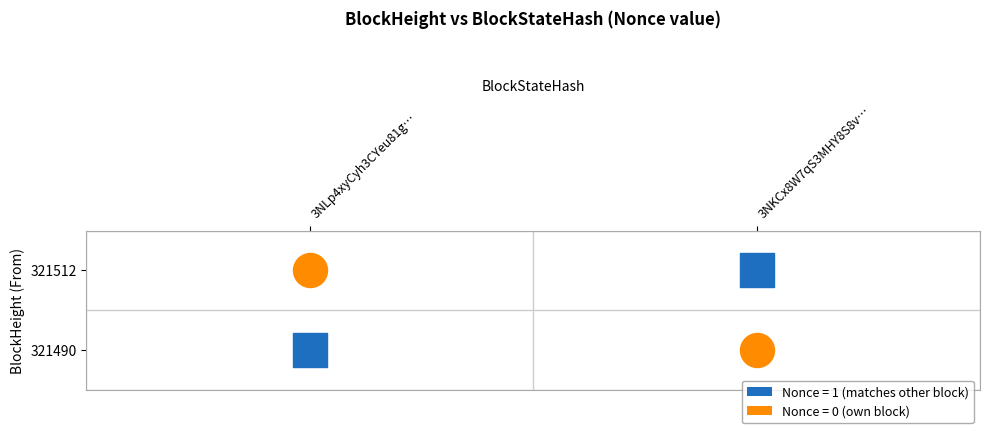

What is the difference between the 321512 values at 0 and 1?

1